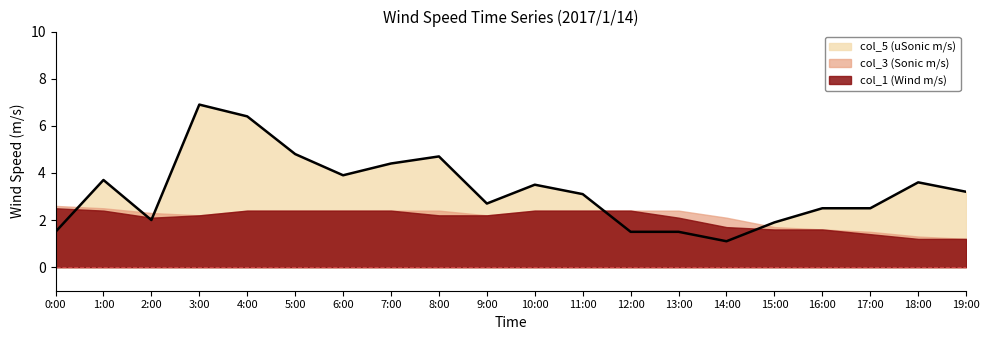

The col_3 (Sonic m/s) series shows 2.5 at 1:00. True or false?

True